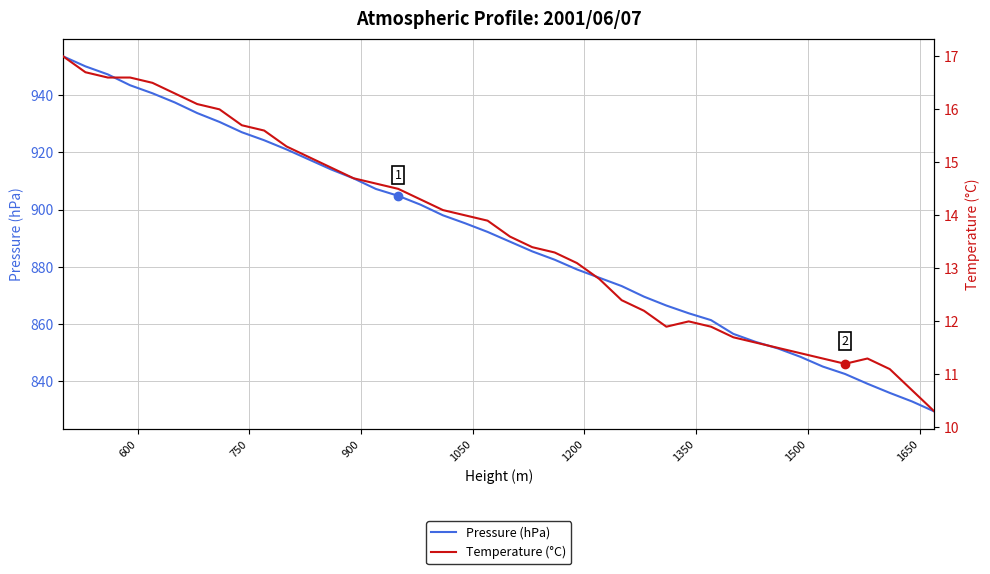

How many values in the Pressure (hPa) series exceed 892?

20